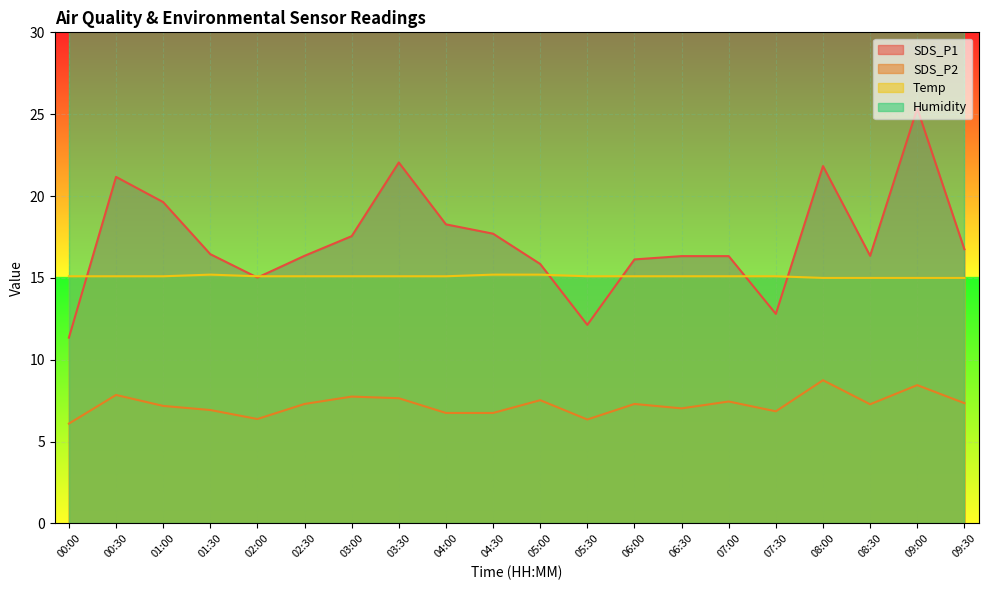

At which category does SDS_P1 reach its first local peak?

00:30